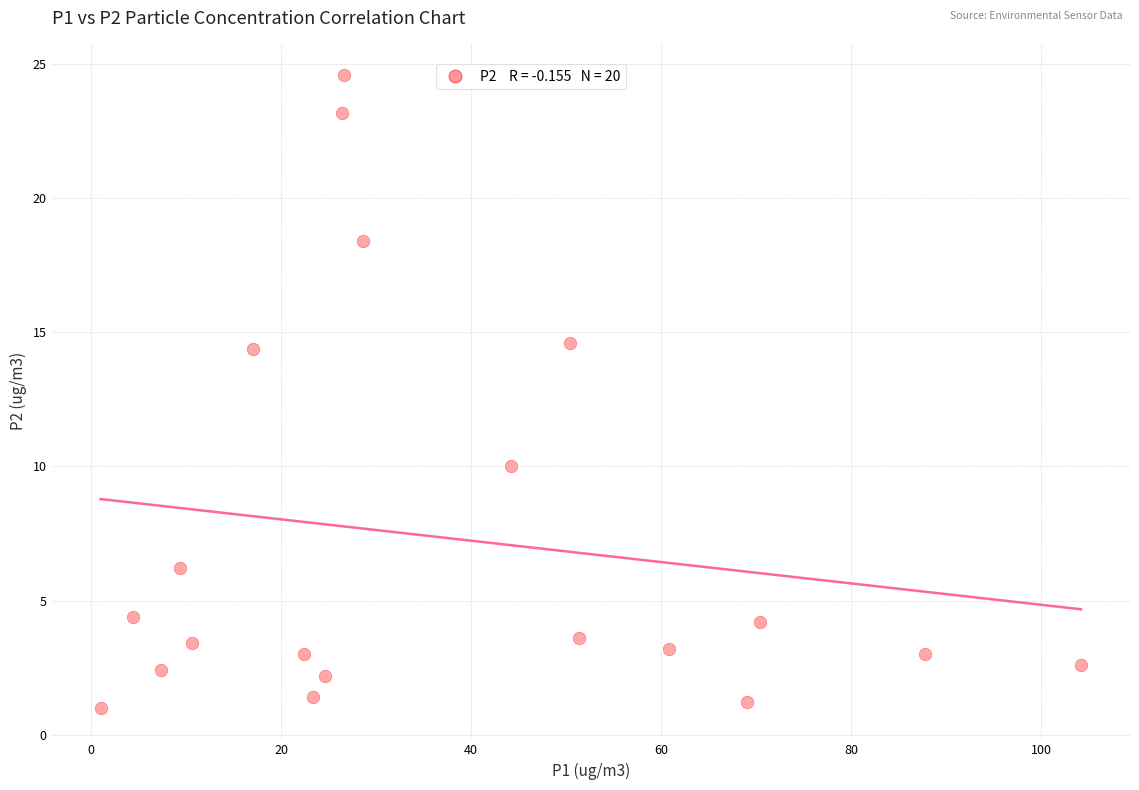

What is the range of Y values (max minus min)?

23.6